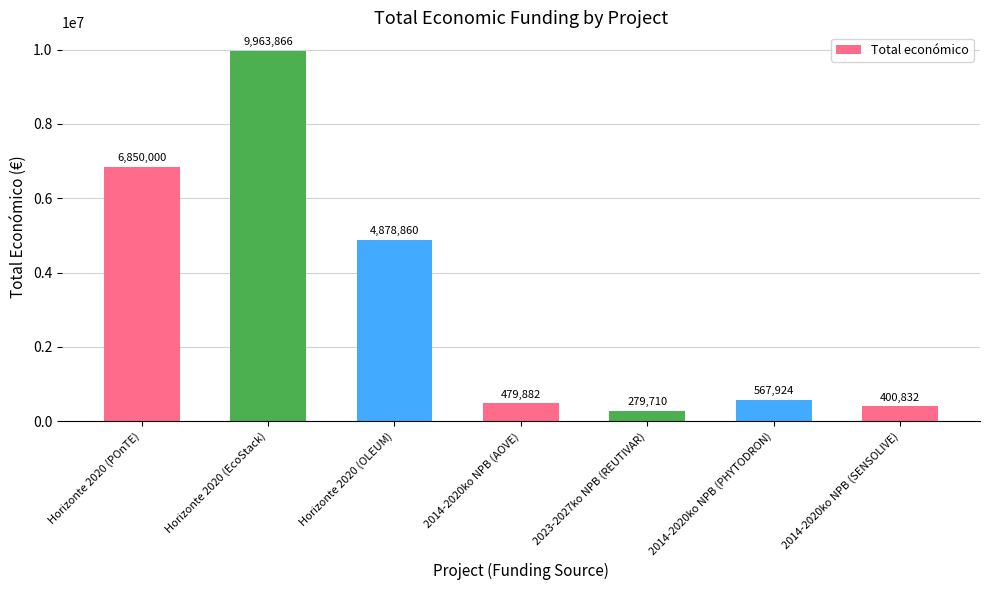

What is the maximum value shown in the chart?

9963866